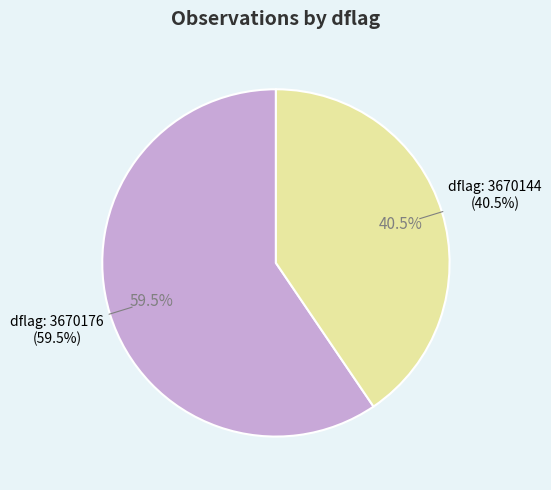

Count the number of slices in the pie.

2